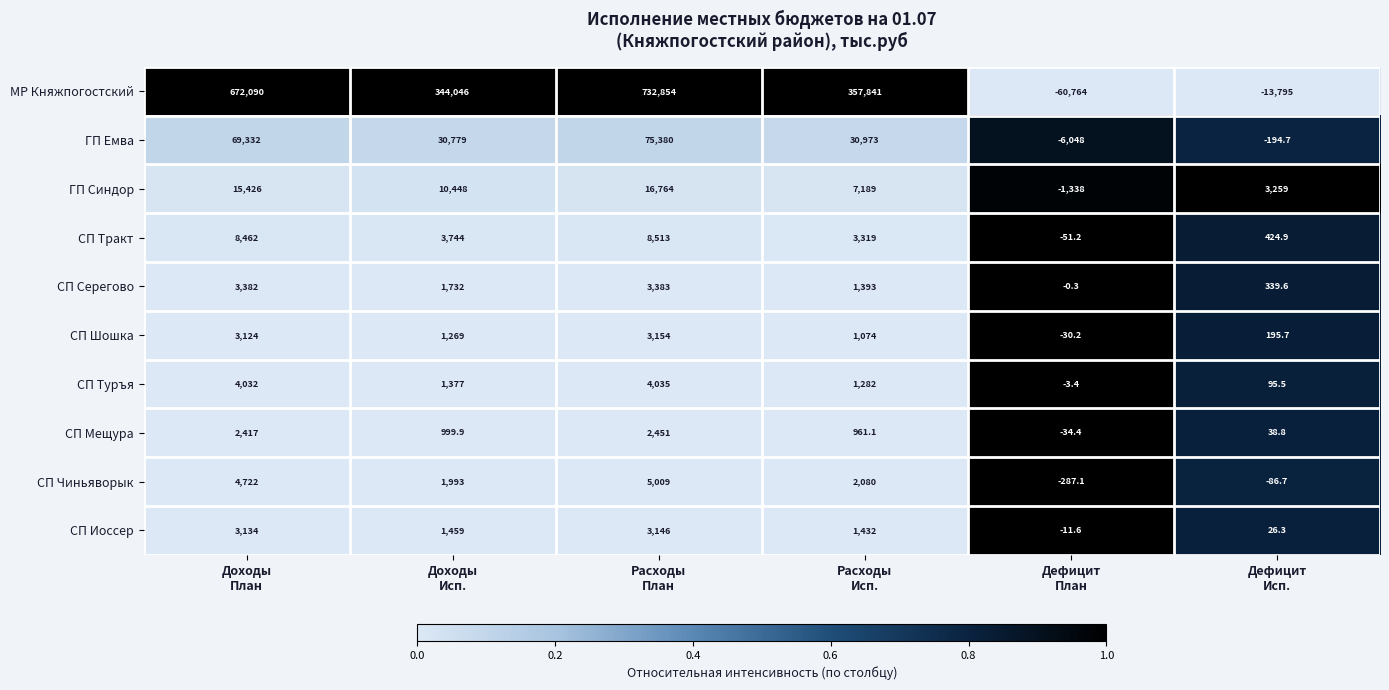

What is the difference between the maximum and minimum values in the СП Мещура series?

2485.4